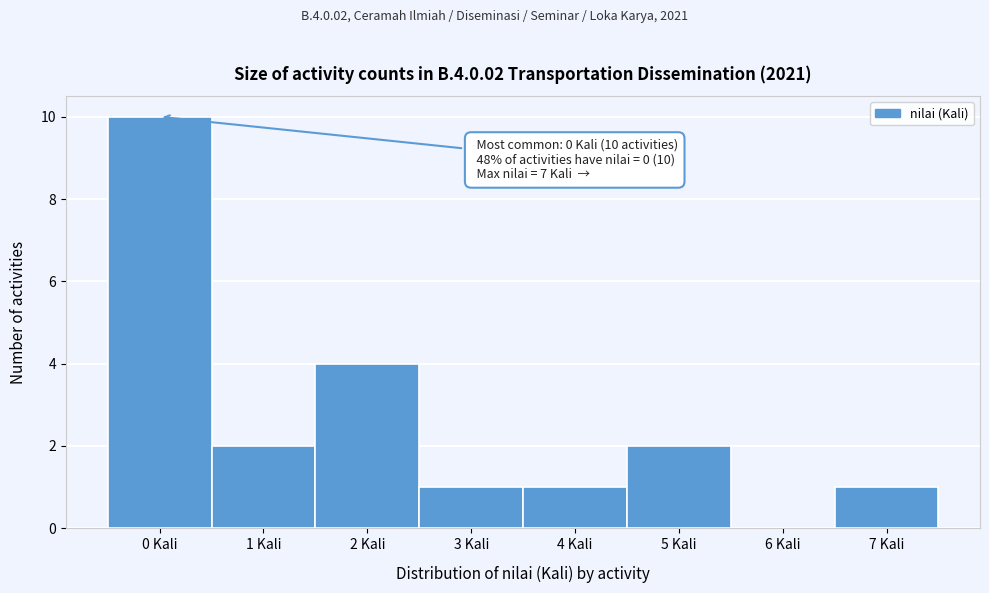

Reading right to left, list all the values displayed in this chart.

7 Kali=1	6 Kali=0	5 Kali=2	4 Kali=1	3 Kali=1	2 Kali=4	1 Kali=2	0 Kali=10